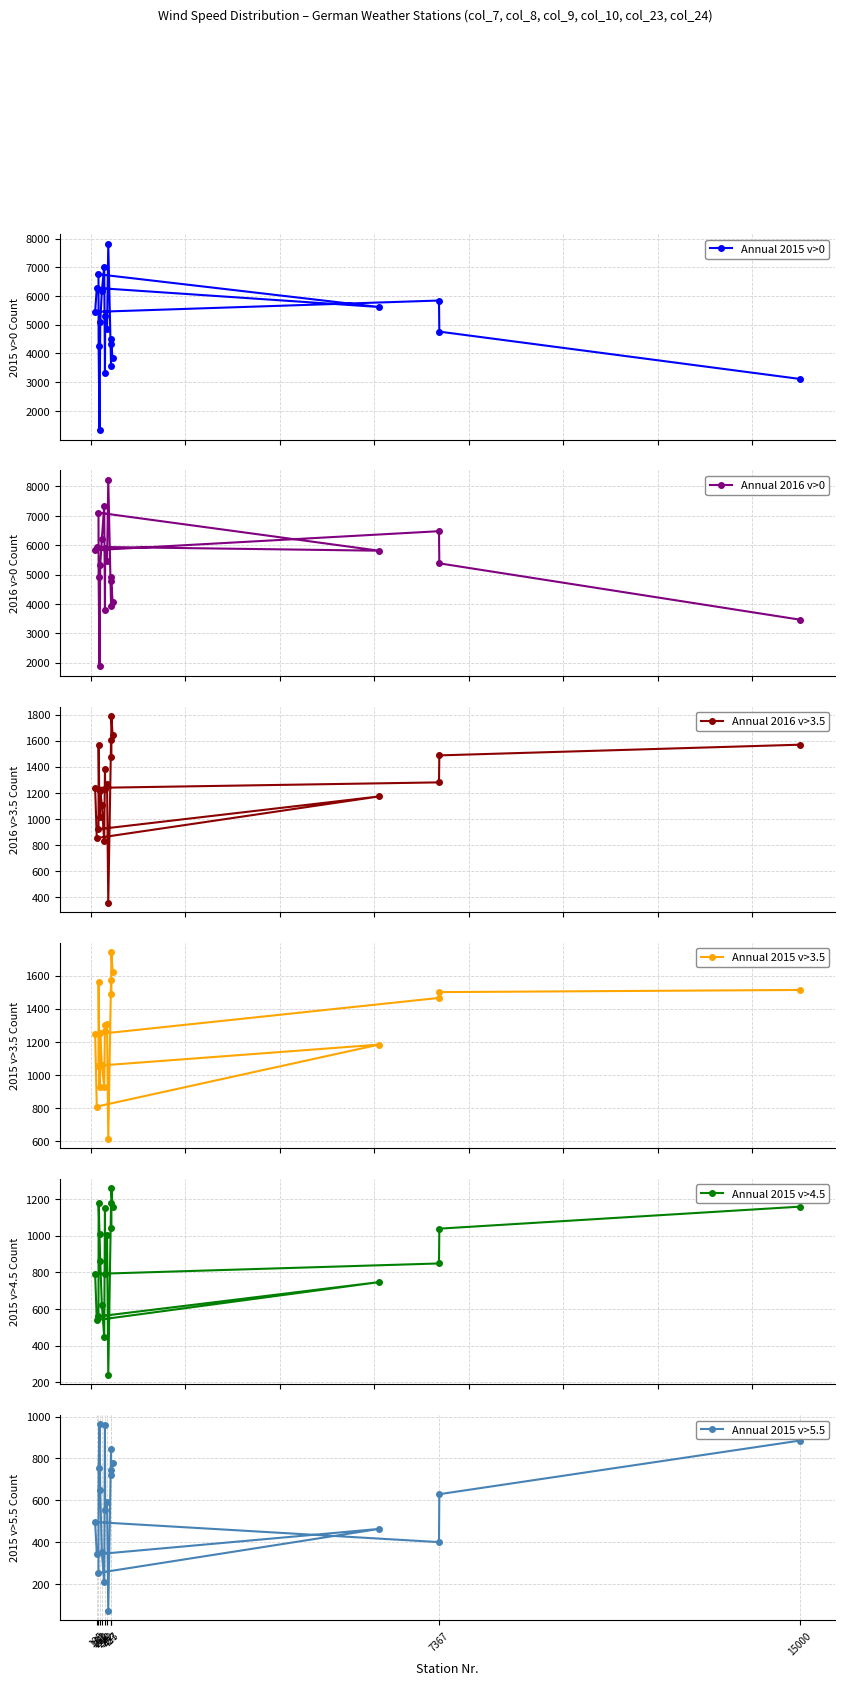

Reading left to right, list all the values displayed in this chart.

Annual 2015 v>0: 3114	4760	5842	5447	6280	5617	6755	4267	1326	5083	6167	7018	3330	5287	4859	7822	3558	4494	4320	3844
Annual 2016 v>0: 3465	5382	6477	5832	5942	5813	7108	4925	1871	5315	6212	7350	3777	5919	5462	8229	3939	4912	4766	4078
Annual 2016 v>3.5: 1569	1487	1280	1238	853	1172	921	1566	1017	1210	1110	830	1384	1230	1270	358	1603	1476	1790	1645
Annual 2015 v>3.5: 1513	1500	1465	1245	809	1183	1056	1562	927	1255	1057	930	1299	1268	1305	615	1572	1490	1742	1623
Annual 2015 v>4.5: 1158	1038	848	791	539	746	559	1177	1010	862	623	449	1148	791	1002	240	1177	1042	1259	1155
Annual 2015 v>5.5: 885	629	400	496	342	463	253	755	963	649	352	209	961	553	590	71	845	746	722	778